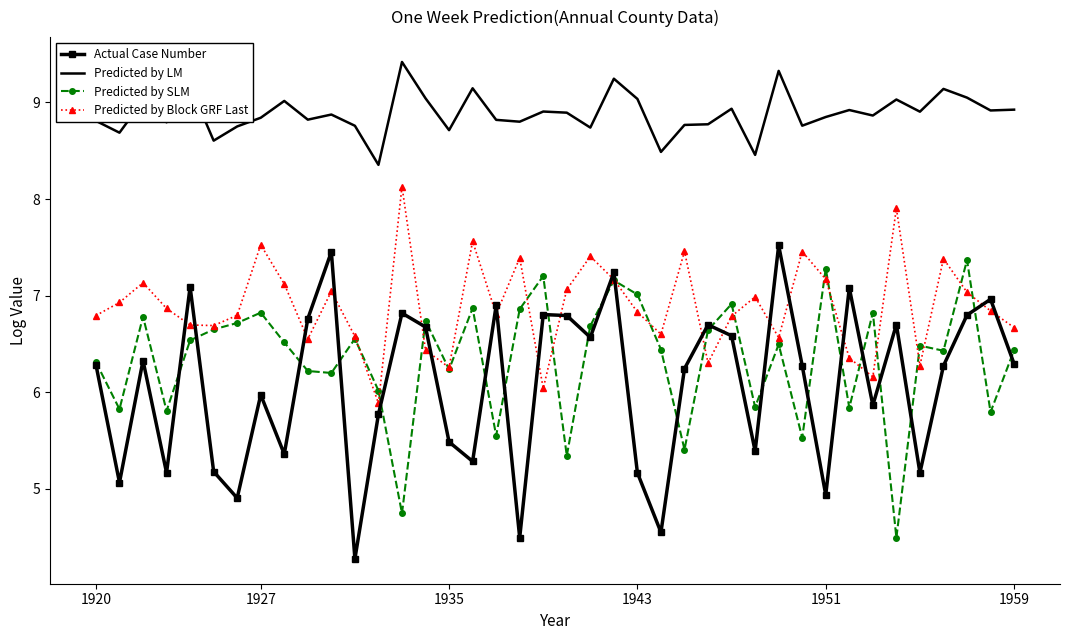

Which series has the largest range (max minus min)?

Actual Case Number